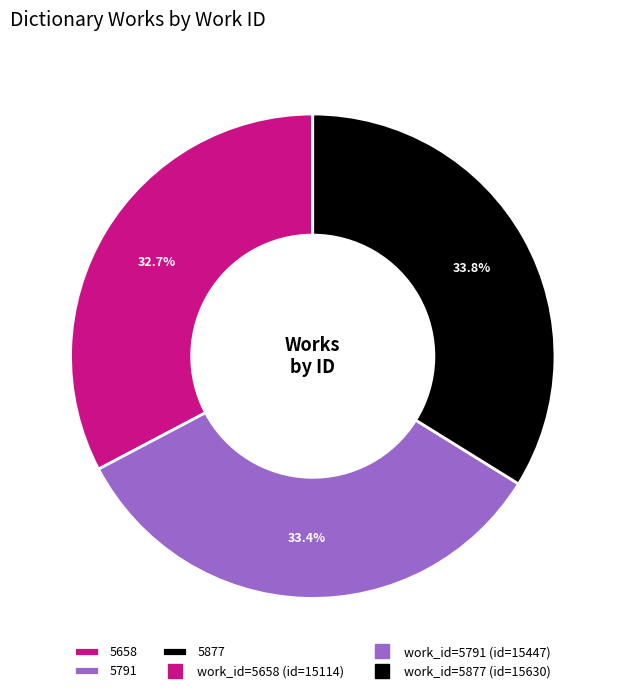

What percentage is the 5877 slice, to the nearest percent?

34%